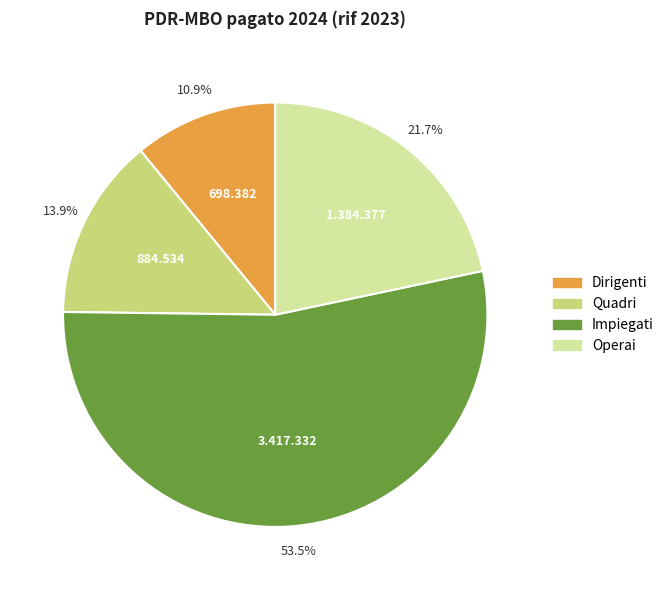

To the nearest percent, what is the combined percentage of Dirigenti and Quadri?

25%